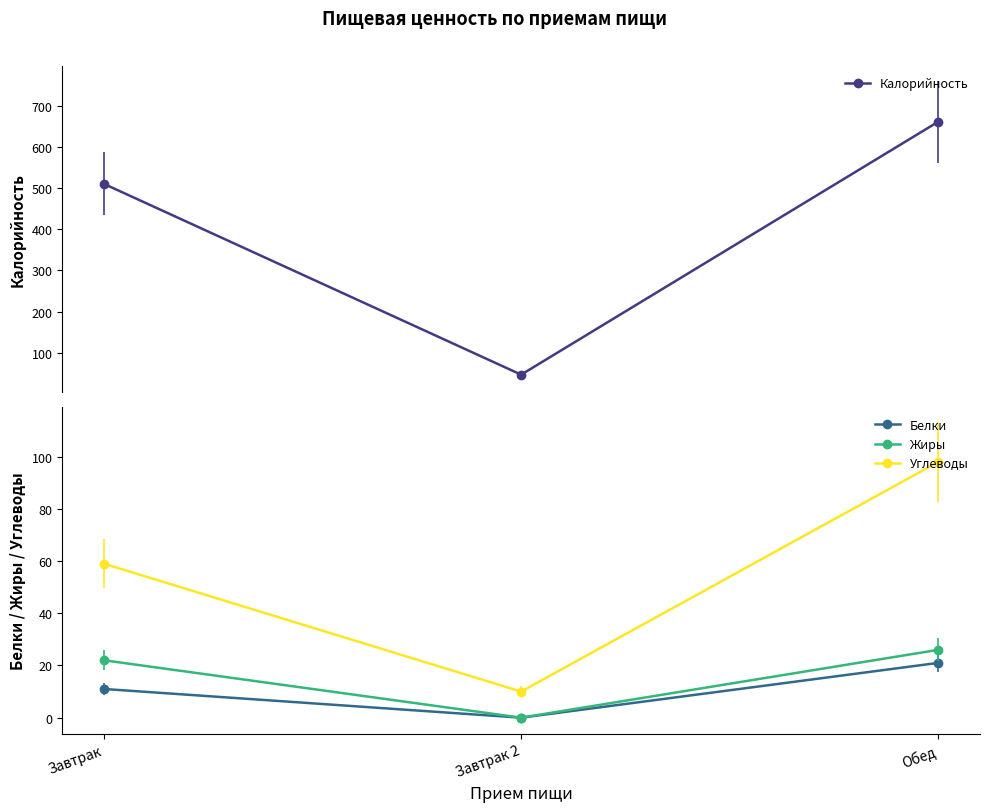

Count the Жиры values in the range 0 to 26.

3